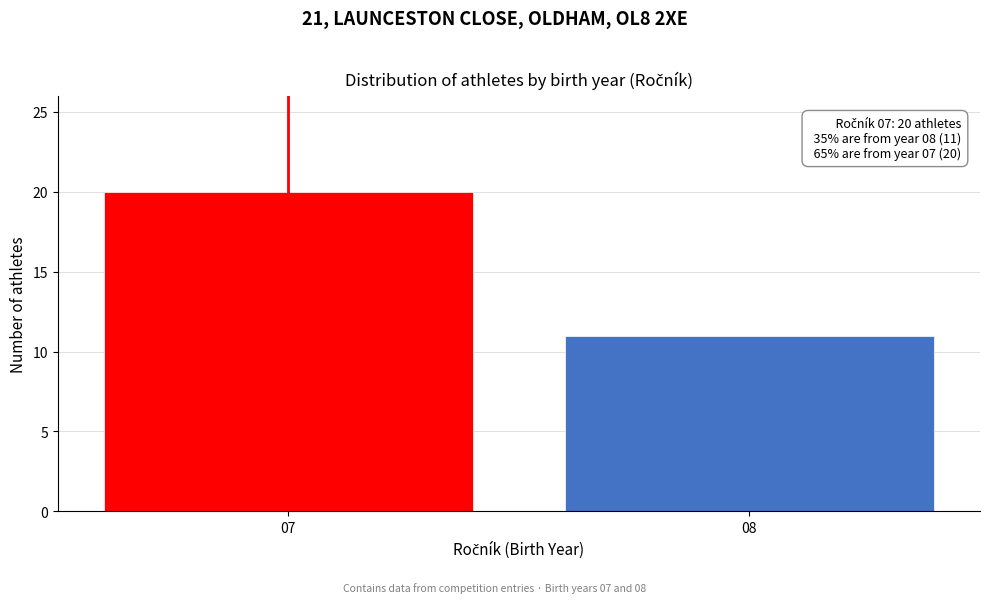

Reading left to right, extract all data points from this chart.

20	11